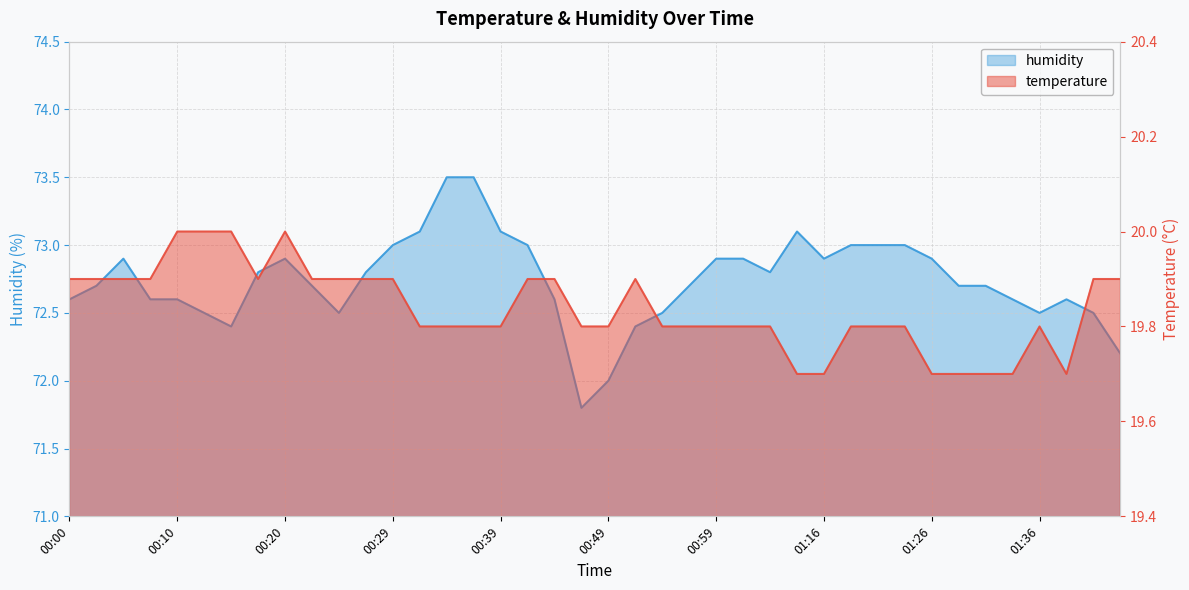

What is the sum of all humidity values?

2909.5